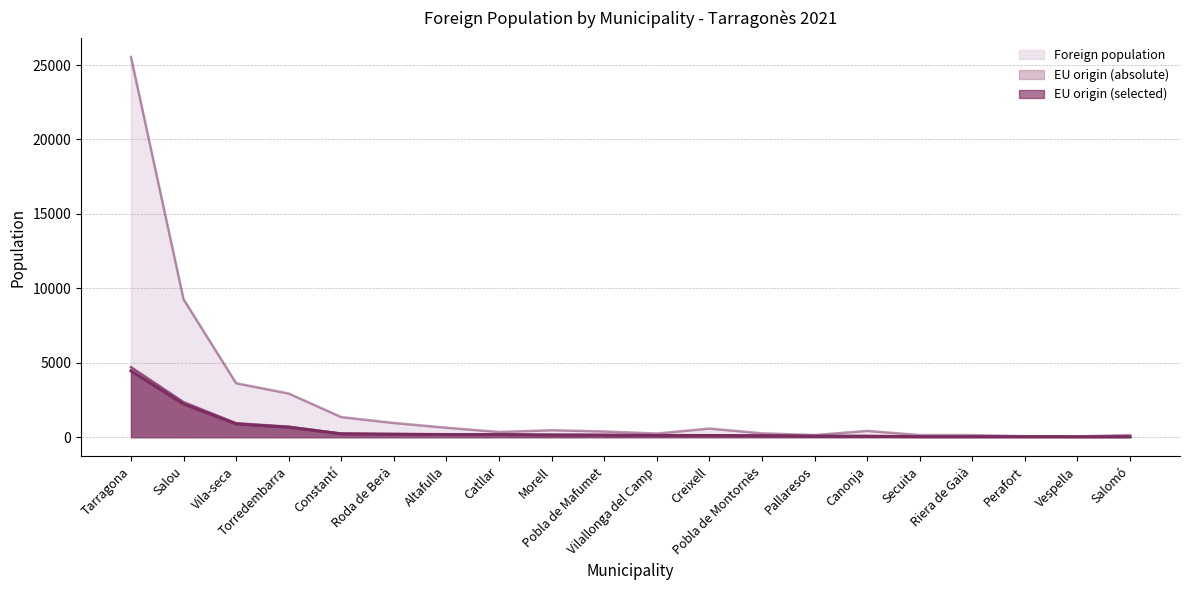

How many lines are shown in the chart?

3